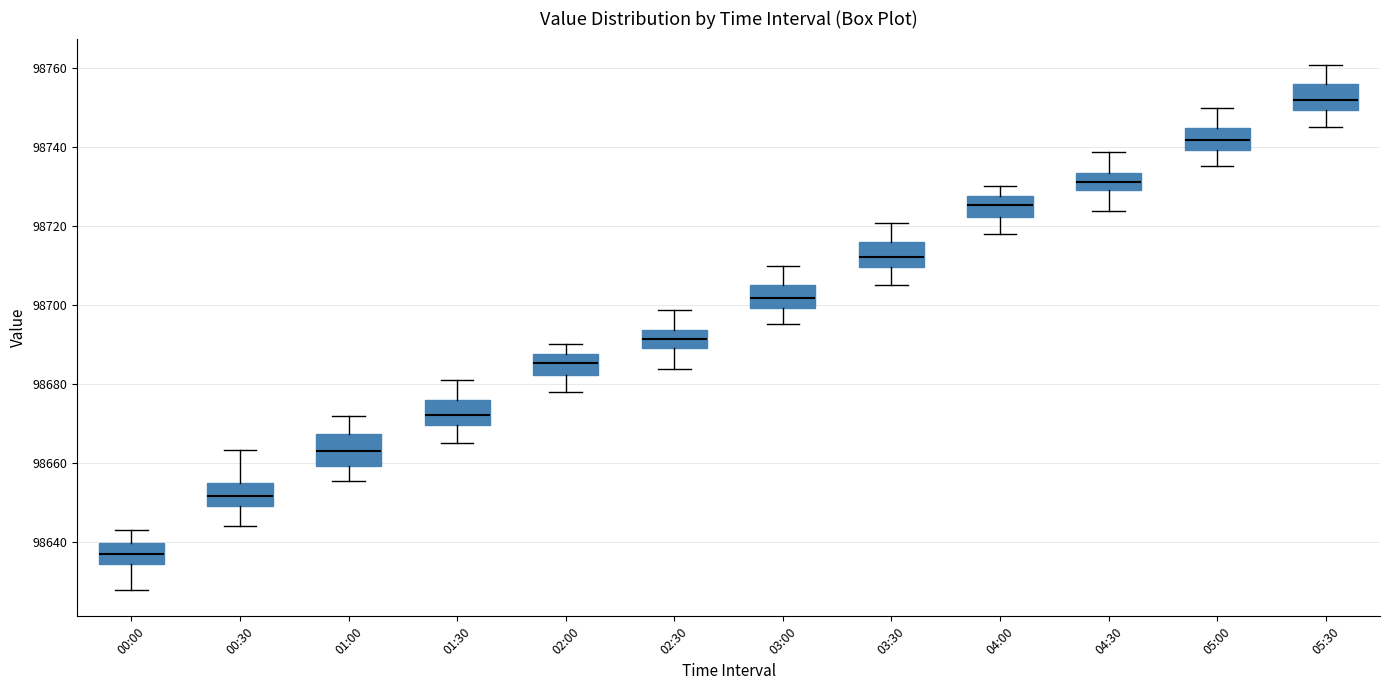

Reading left to right, transcribe this box plot: for each box, give where its median line is, the range the box spans, and where its two whiskers end, as read against the y-axis. The values are not printed on the chart, so give them approximately, as read against the axis.

00:00: median 98636, box 98634 to 98640, whiskers 98628 to 98644
00:30: median 98652, box 98650 to 98654, whiskers 98644 to 98664
01:00: median 98662, box 98660 to 98668, whiskers 98656 to 98672
01:30: median 98672, box 98670 to 98676, whiskers 98666 to 98680
02:00: median 98686, box 98682 to 98688, whiskers 98678 to 98690
02:30: median 98692, box 98690 to 98694, whiskers 98684 to 98698
03:00: median 98702, box 98700 to 98704, whiskers 98696 to 98710
03:30: median 98712, box 98710 to 98716, whiskers 98706 to 98720
04:00: median 98726, box 98722 to 98728, whiskers 98718 to 98730
04:30: median 98732, box 98730 to 98734, whiskers 98724 to 98738
05:00: median 98742, box 98740 to 98744, whiskers 98736 to 98750
05:30: median 98752, box 98750 to 98756, whiskers 98746 to 98760